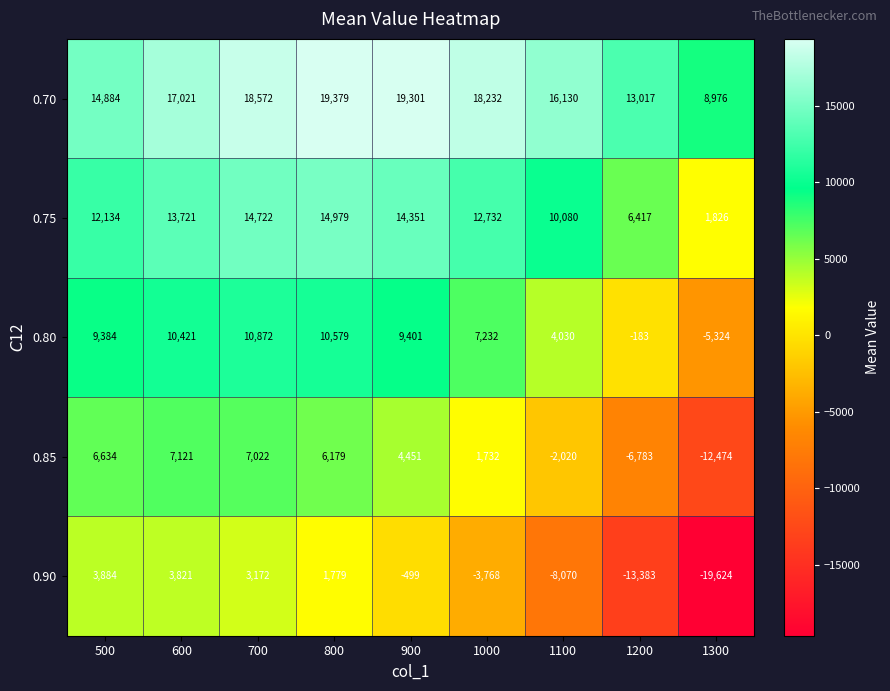

True or false: 0.70 has a value of 2173 at 1300.

False